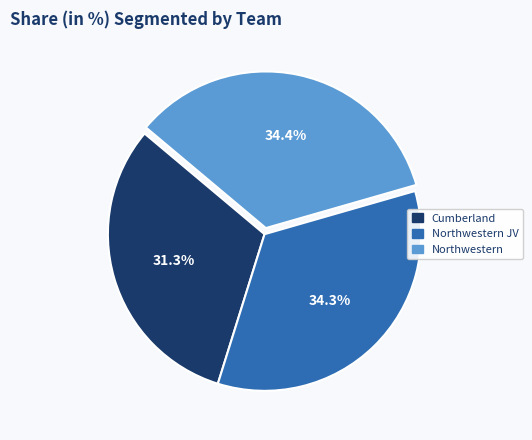

Does any single category account for the majority?

No